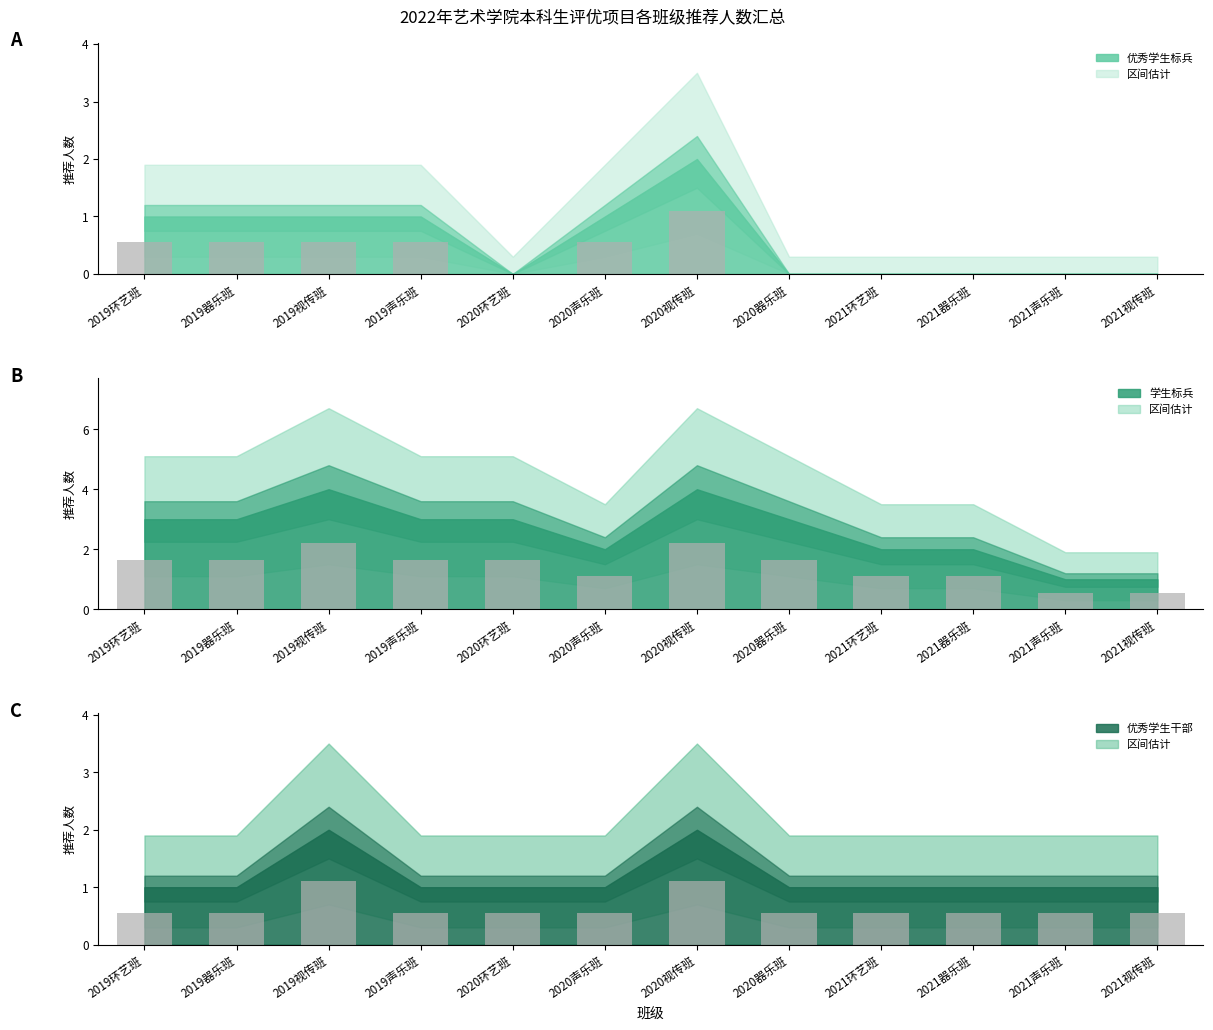

Reading right to left, extract all data points from this chart.

优秀学生标兵: 2021视传班=0.0	2021声乐班=0.0	2021器乐班=0.0	2021环艺班=0.0	2020器乐班=0.0	2020视传班=1.1	2020声乐班=0.6	2020环艺班=0.0	2019声乐班=0.6	2019视传班=0.6	2019器乐班=0.6	2019环艺班=0.6
学生标兵: 2021视传班=0.6	2021声乐班=0.6	2021器乐班=1.1	2021环艺班=1.1	2020器乐班=1.7	2020视传班=2.2	2020声乐班=1.1	2020环艺班=1.7	2019声乐班=1.7	2019视传班=2.2	2019器乐班=1.7	2019环艺班=1.7
优秀学生干部: 2021视传班=0.6	2021声乐班=0.6	2021器乐班=0.6	2021环艺班=0.6	2020器乐班=0.6	2020视传班=1.1	2020声乐班=0.6	2020环艺班=0.6	2019声乐班=0.6	2019视传班=1.1	2019器乐班=0.6	2019环艺班=0.6